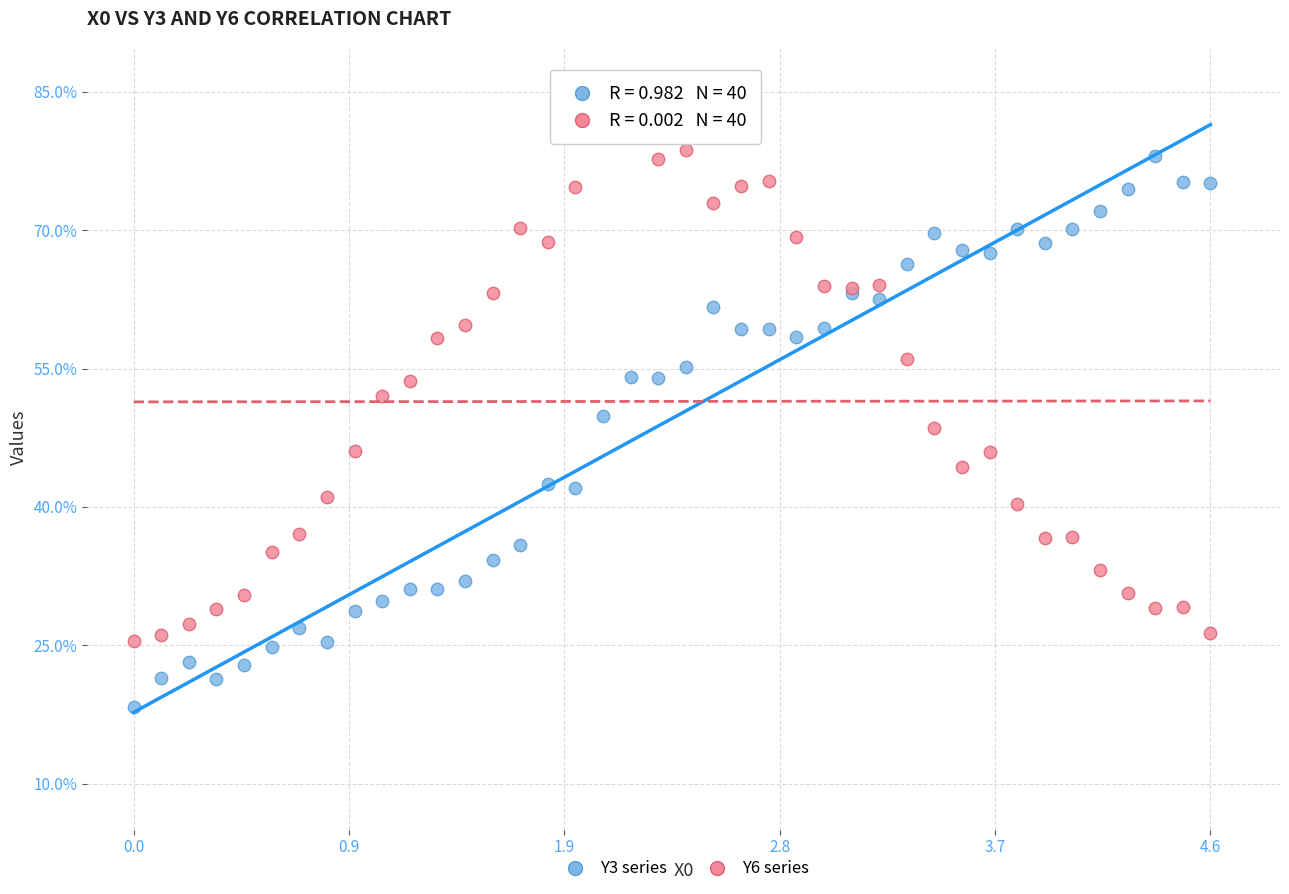

Which series contains the lowest Y value?

Y3 series